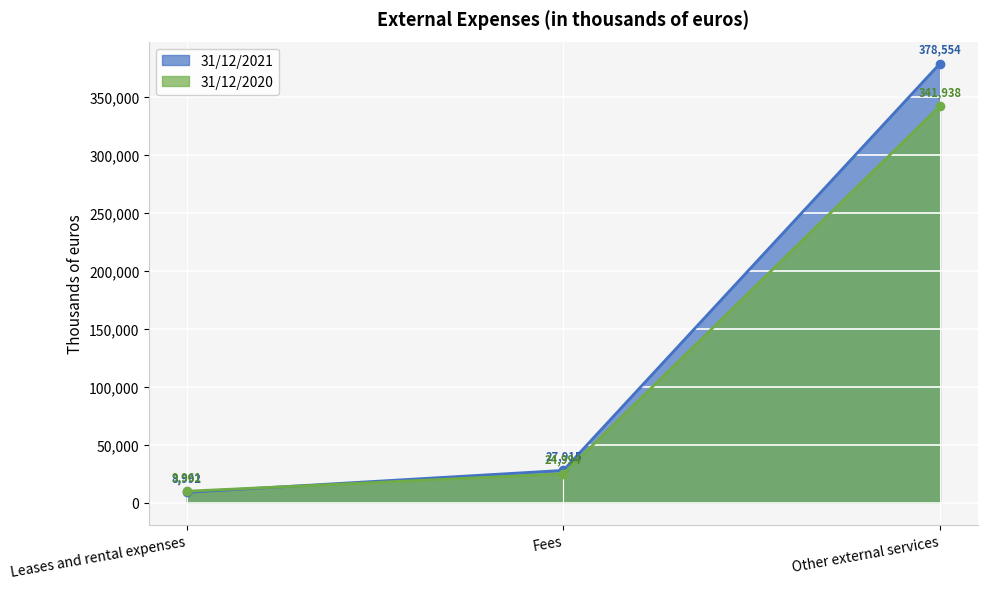

Reading left to right, extract all data points from this chart.

31/12/2021: Leases and rental expenses=8992	Fees=27915	Other external services=378554
31/12/2020: Leases and rental expenses=9961	Fees=24994	Other external services=341938